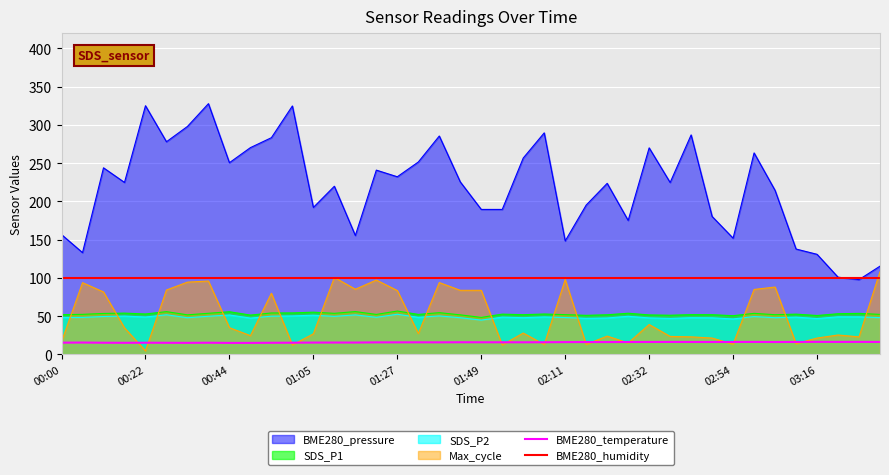

Where is BME280_humidity nearest to the value 100?

00:00